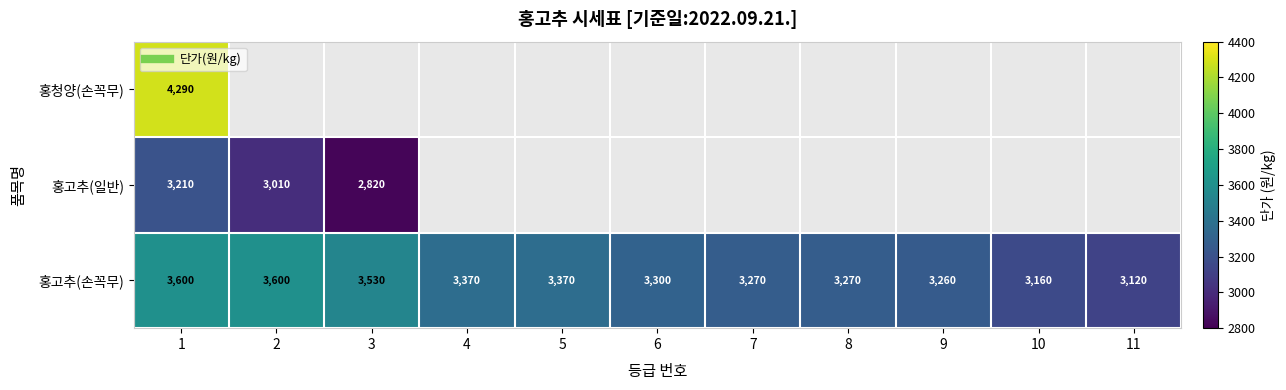

How many data points in 홍고추(손꼭무) are above 3300?

5